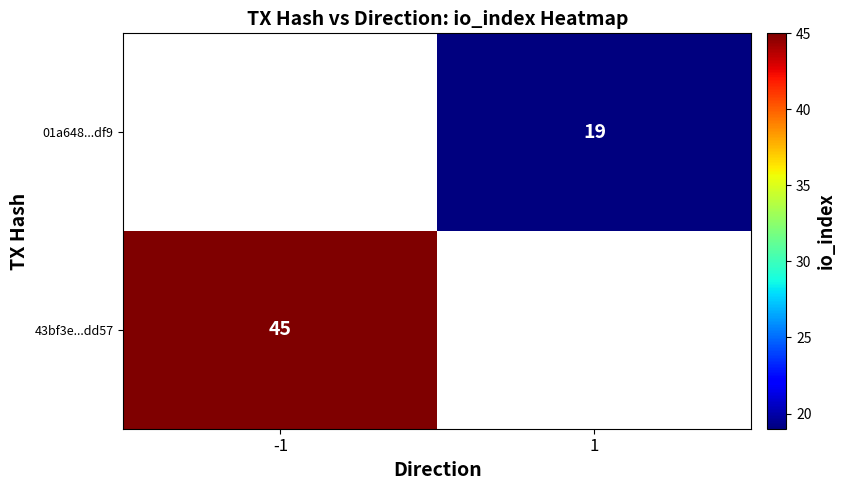

Count the number of categories in the chart.

2